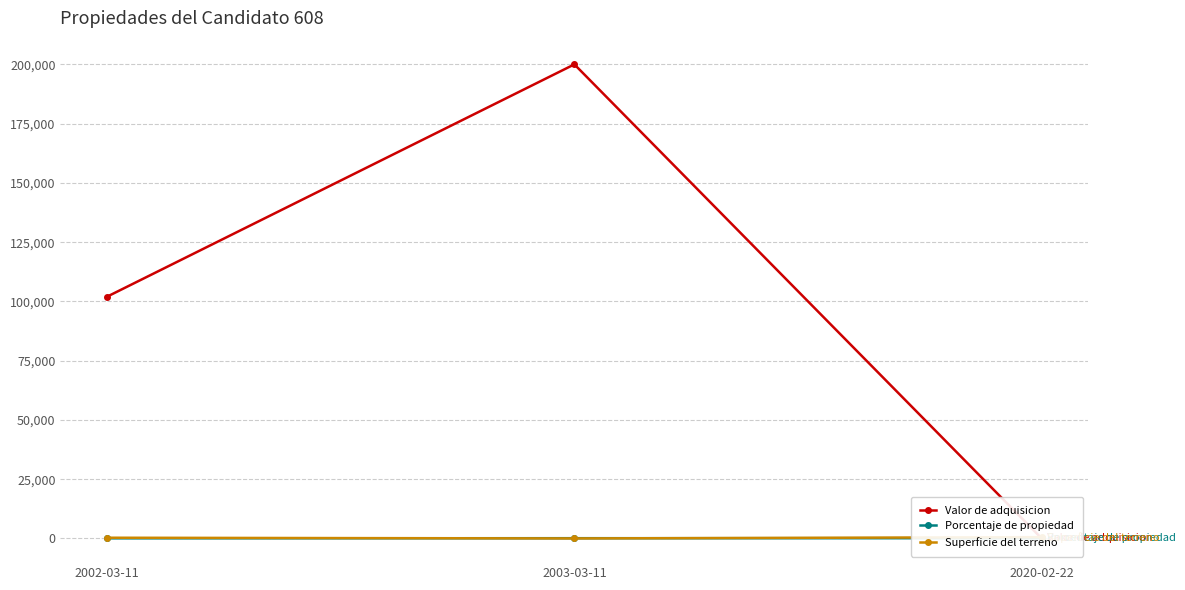

What position from the left is 2002-03-11?

1